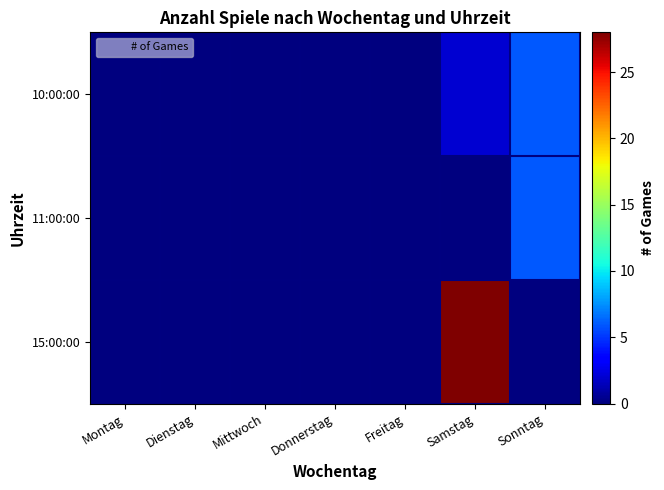

Reading right to left, list all the values displayed in this chart.

10:00:00: Sonntag=6	Samstag=2	Freitag=0	Donnerstag=0	Mittwoch=0	Dienstag=0	Montag=0
11:00:00: Sonntag=6	Samstag=0	Freitag=0	Donnerstag=0	Mittwoch=0	Dienstag=0	Montag=0
15:00:00: Sonntag=0	Samstag=28	Freitag=0	Donnerstag=0	Mittwoch=0	Dienstag=0	Montag=0